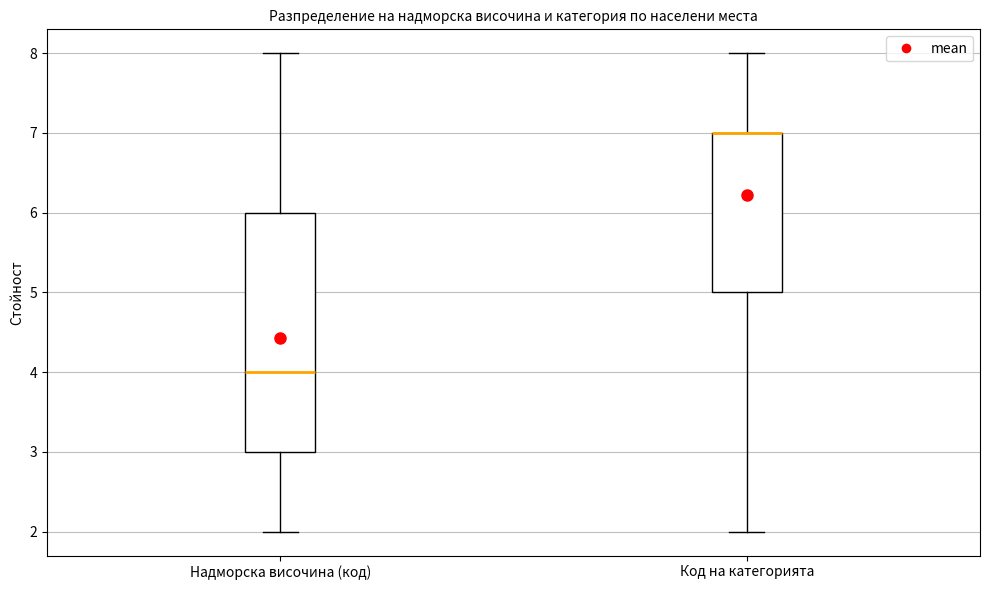

Reading left to right, read every box against the y-axis: the position of its median line, the range the box covers, and the ends of its whiskers. The values are not printed on the chart, so give them approximately, as read against the axis.

Надморска височина (код): median 4, box 3 to 6, whiskers 2 to 8
Код на категорията: median 7 (drawn on the box's upper edge), box 5 to 7, whiskers 2 to 8